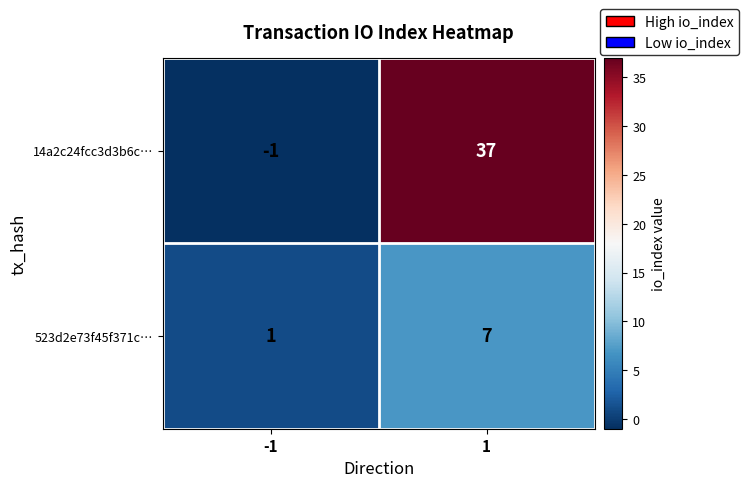

What is the average value of the 523d2e73f45f371c… series?

4